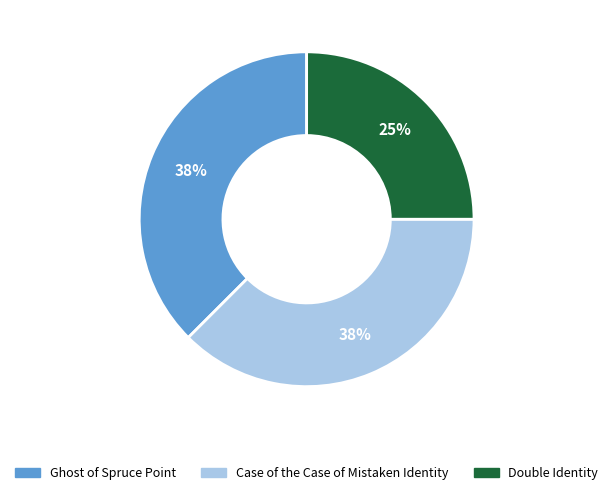

Is there any slice that represents more than half of the pie?

No